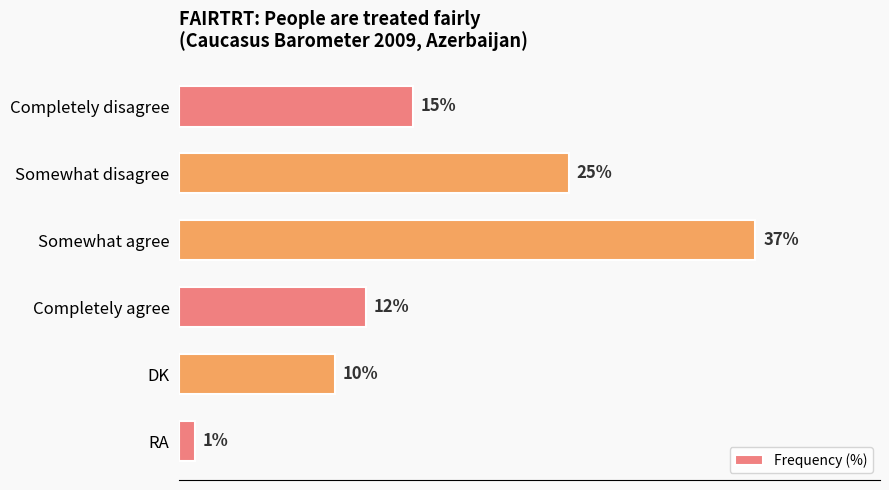

List the labels in order of value, smallest first.

RA, DK, Completely agree, Completely disagree, Somewhat disagree, Somewhat agree